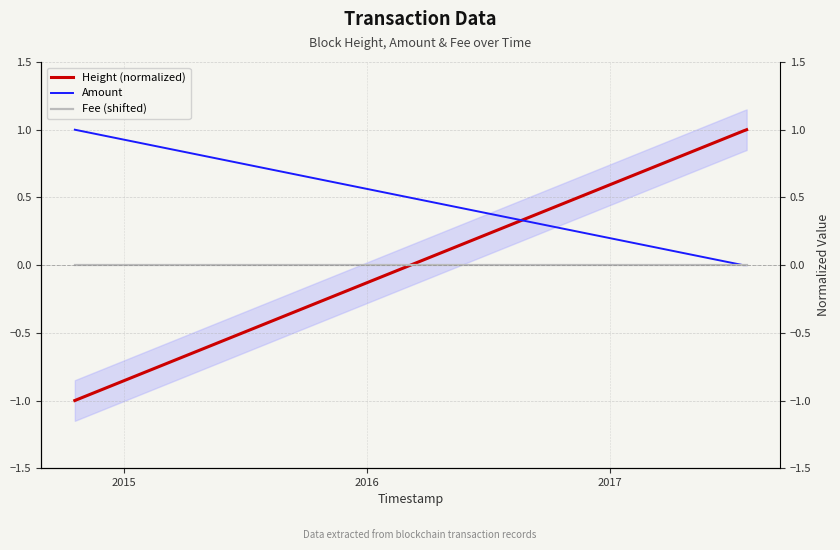

At how many categories does at least one series exceed 0?

5